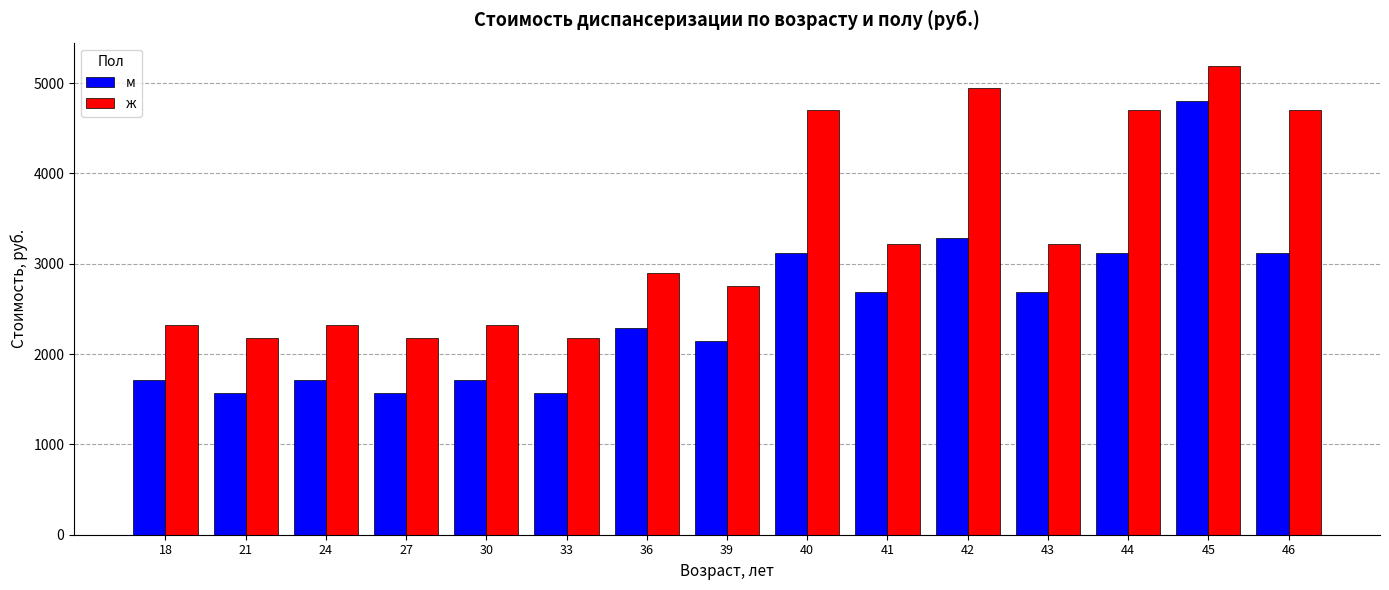

At which label does м reach its peak?

45